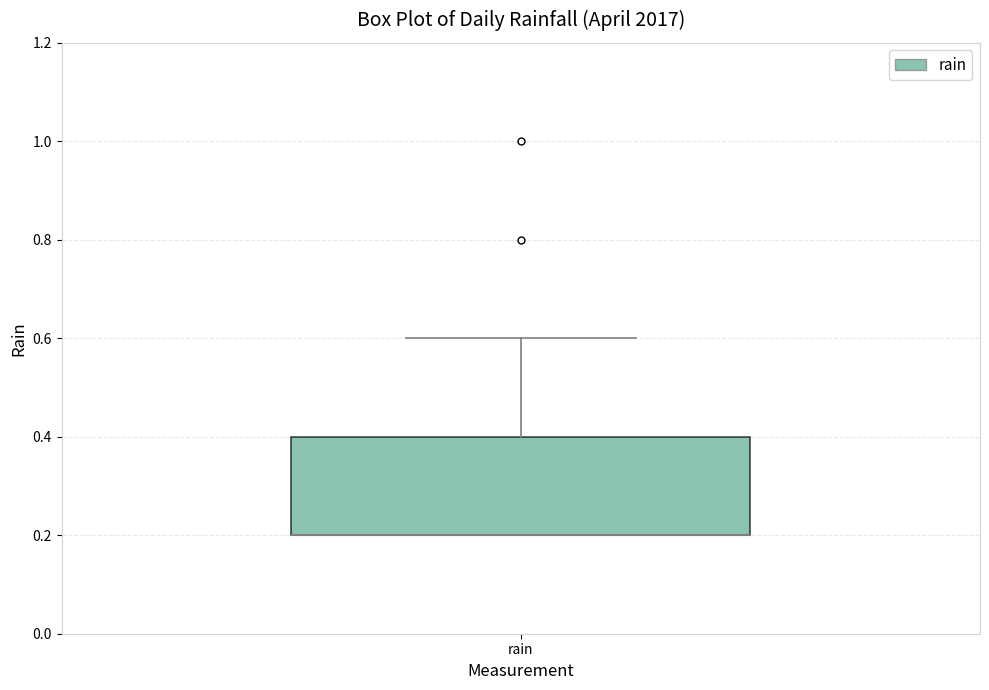

Read this box plot against the y-axis: the position of the median line, the range covered by the box, and the ends of both whiskers. The values are not printed on the chart, so give them approximately, as read against the axis.

median 0.2 (drawn on the box's lower edge), box 0.2 to 0.4, whiskers 0.2 to 0.6